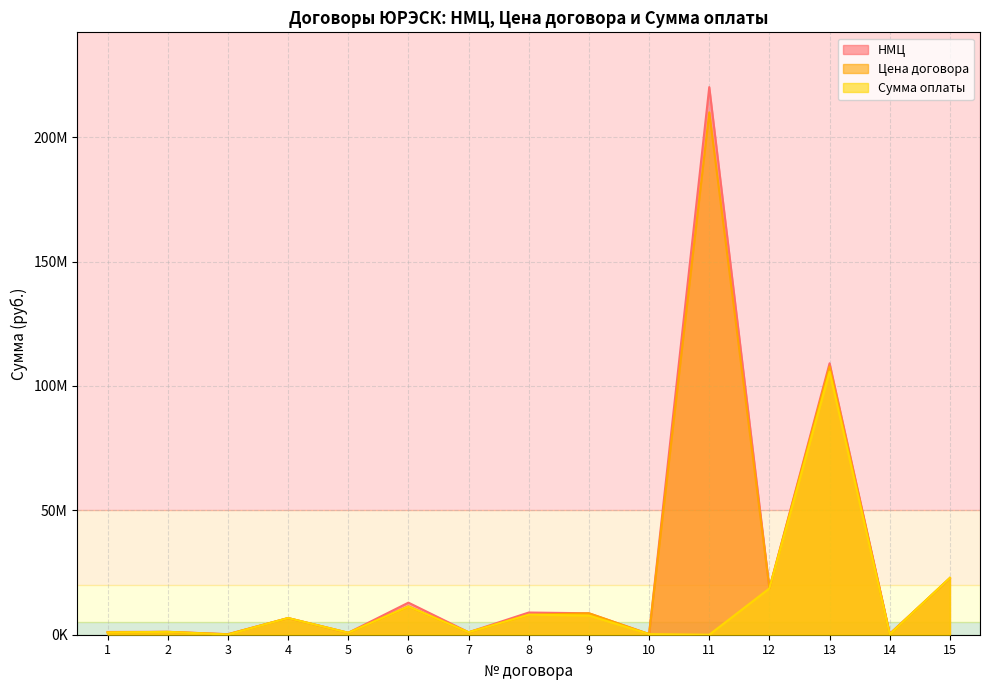

What is the difference between the maximum and second lowest values in the НМЦ series?

219867000.0